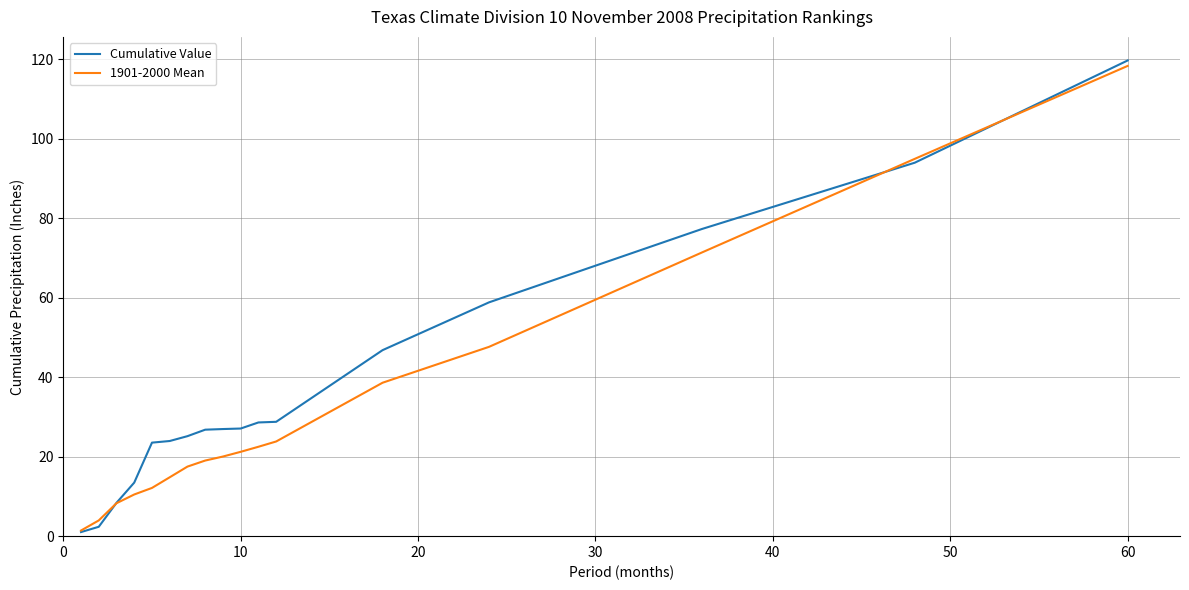

What are all the series names shown in the legend?

Cumulative Value, 1901-2000 Mean